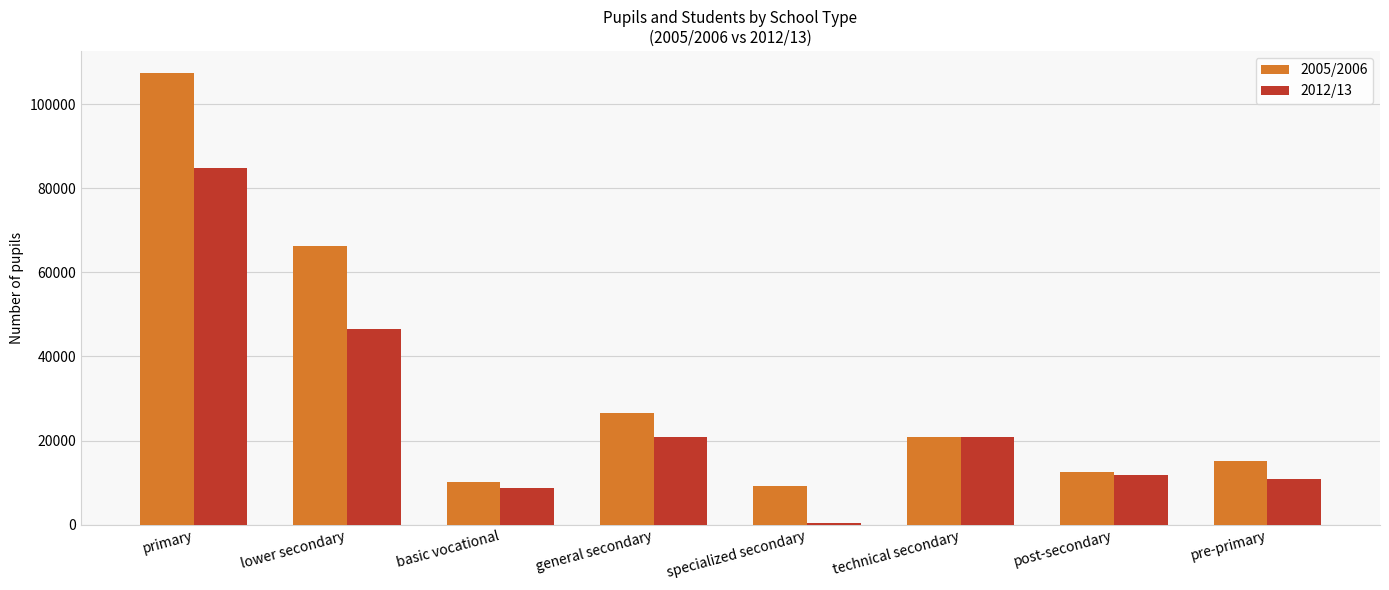

How many distinct data groups are displayed?

2